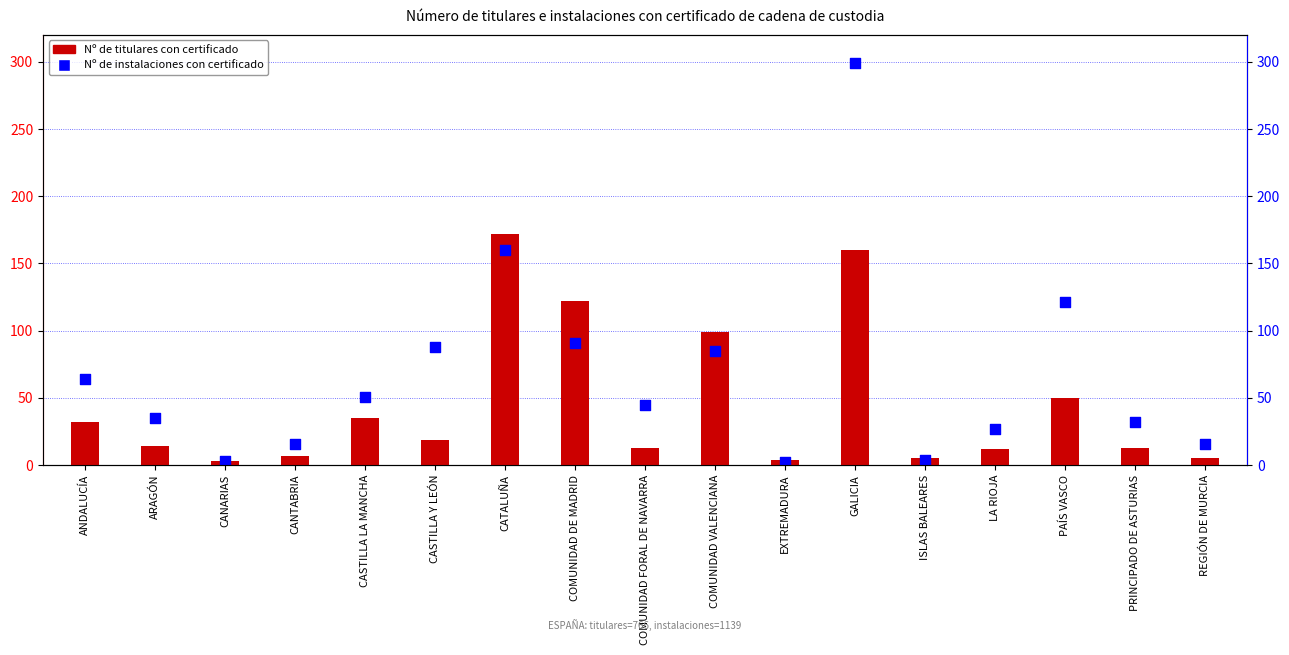

What are all the series names shown in the legend?

Nº de titulares con certificado, Nº de instalaciones con certificado